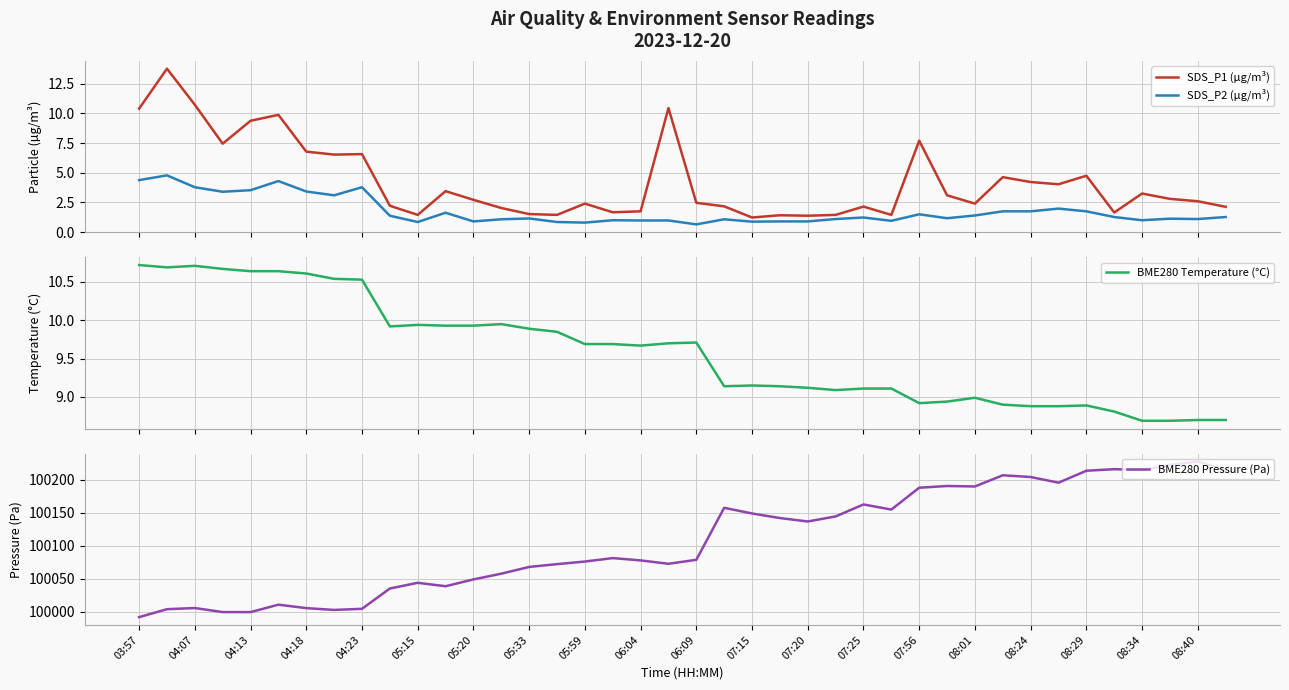

What is the lowest value of the SDS_P1 (µg/m³) series?

1.2